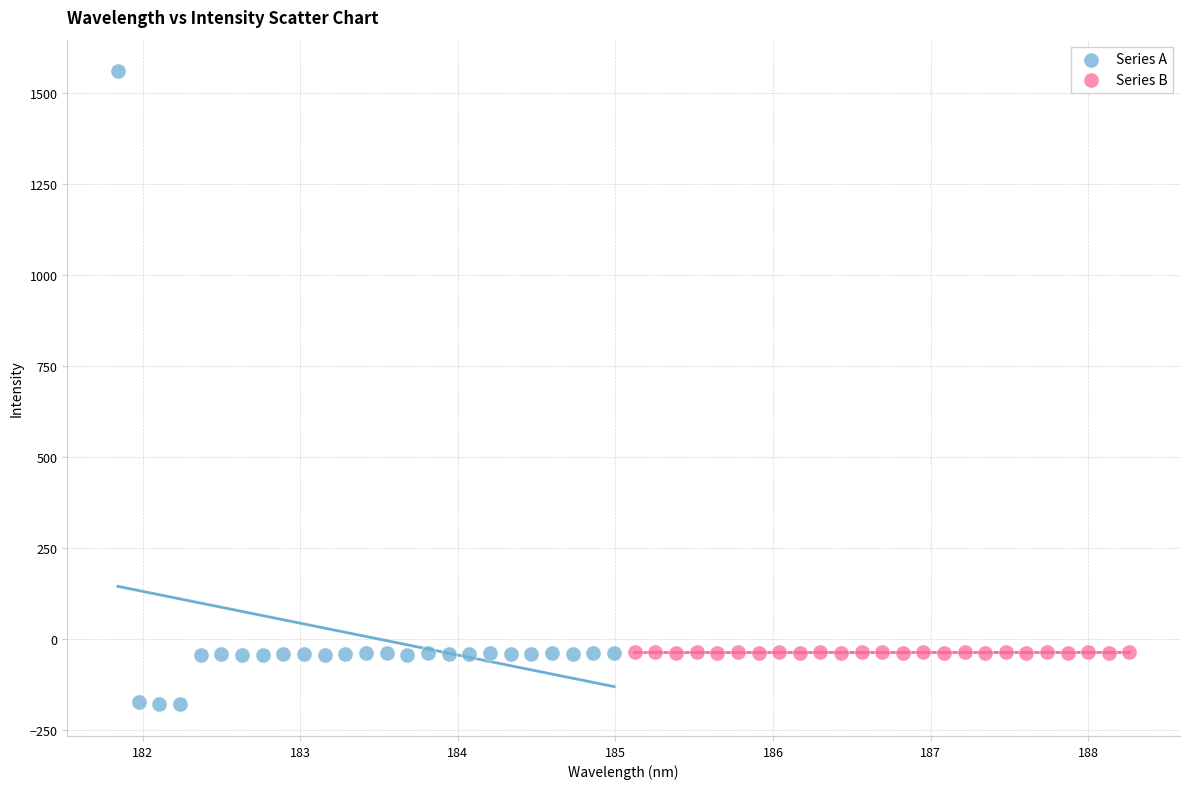

What are all the series names shown in the legend?

Series A, Series B